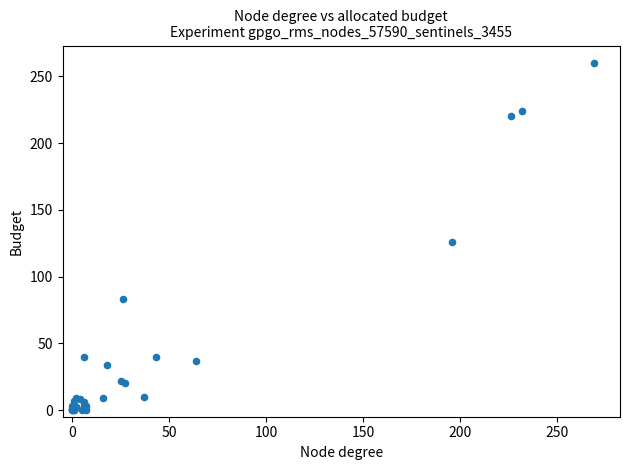

What Y value in the scatter plot is closest to 130?

126